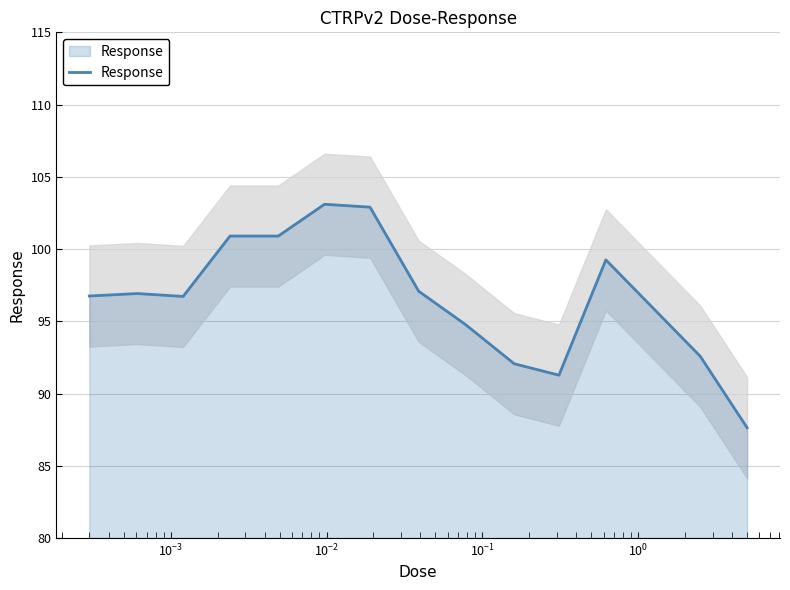

Count the number of categories in the chart.

14